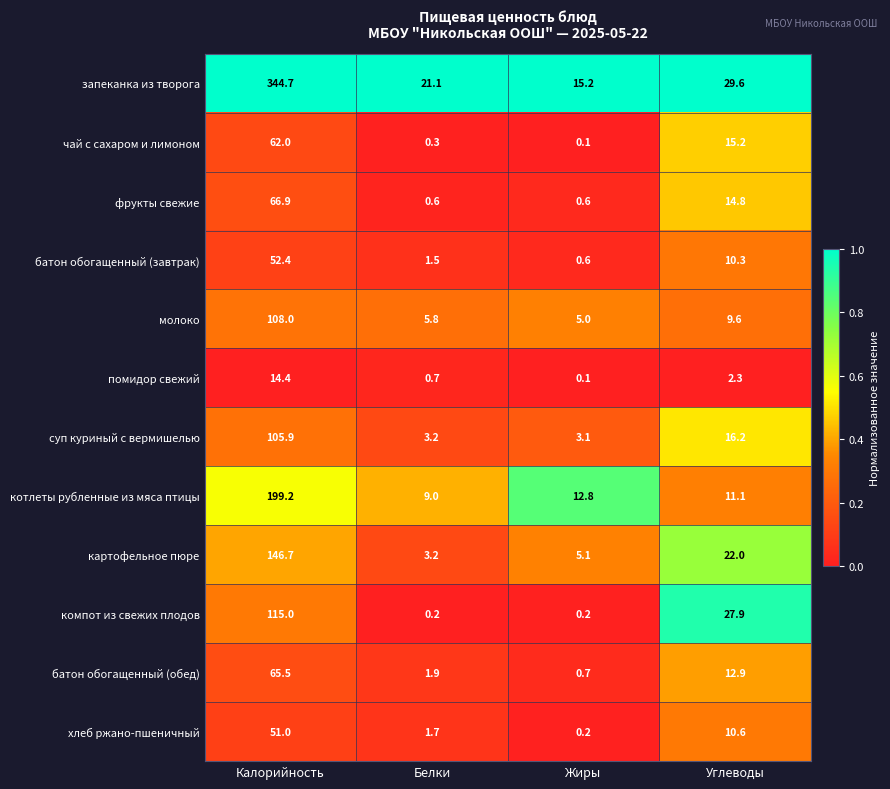

Is the value of помидор свежий at Углеводы greater than the value of фрукты свежие at Калорийность?

No